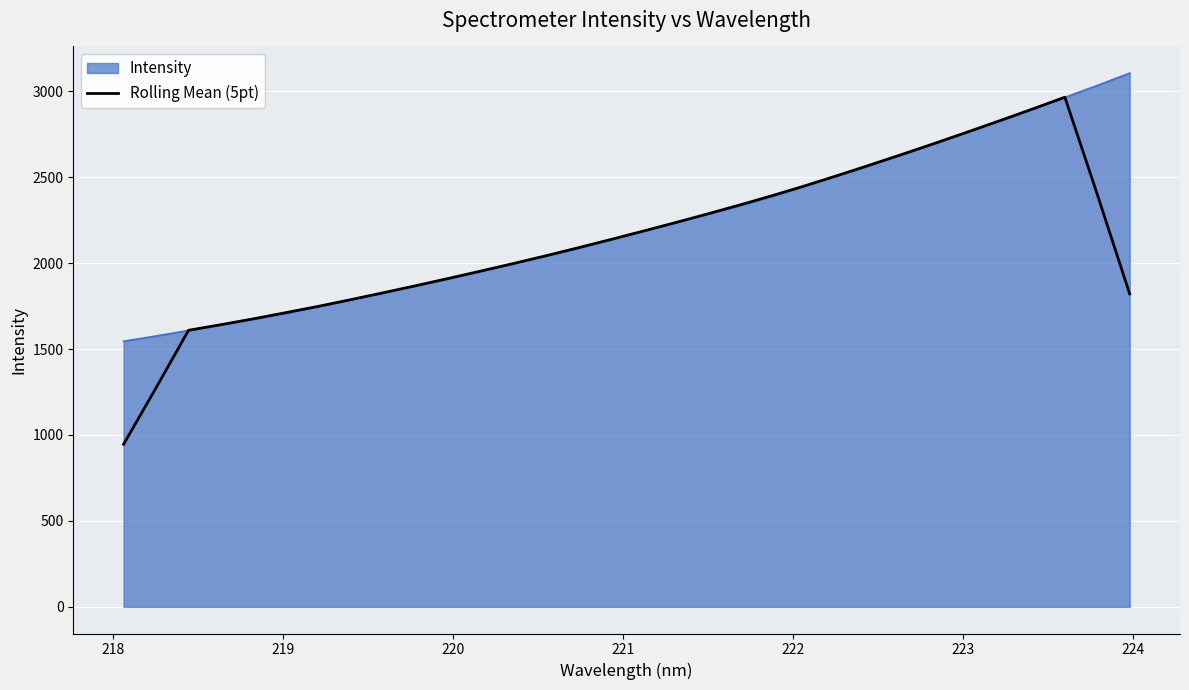

What is the minimum value for Rolling Mean (5pt)?

946.0